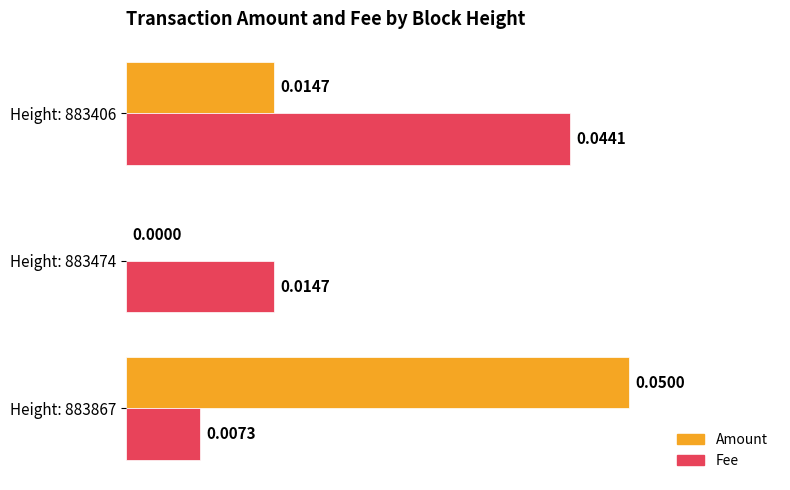

Which series changed the most between Height: 883867 and Height: 883474?

Amount